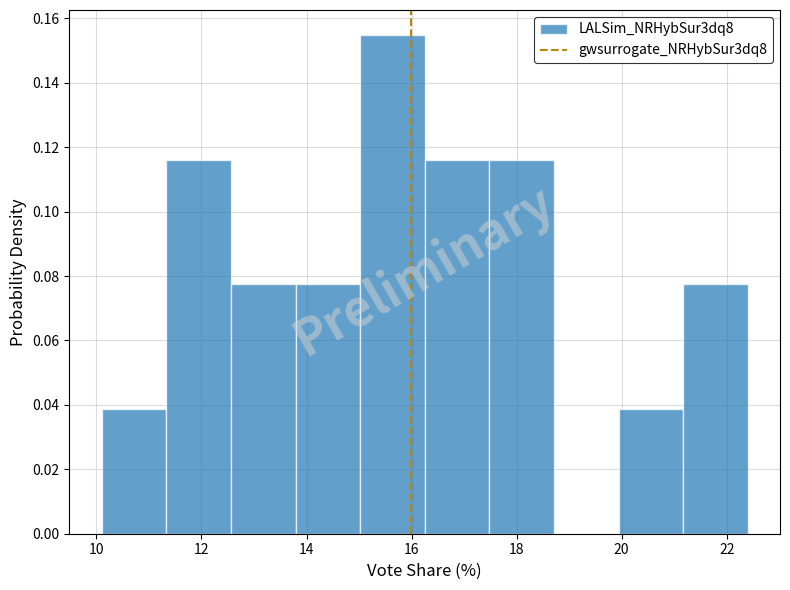

Reading left to right, transcribe this chart: for each bar, give the range it covers on the x-axis and its height. Neither the bar edges nor the heights are printed on the chart, so give them approximately, as read against the axes.

10.2 to 11.4: 0.038
11.4 to 12.6: 0.116
12.6 to 13.8: 0.078
13.8 to 15.0: 0.078
15.0 to 16.2: 0.154
16.2 to 17.4: 0.116
17.4 to 18.8: 0.116
18.8 to 20.0: 0
20.0 to 21.2: 0.038
21.2 to 22.4: 0.078